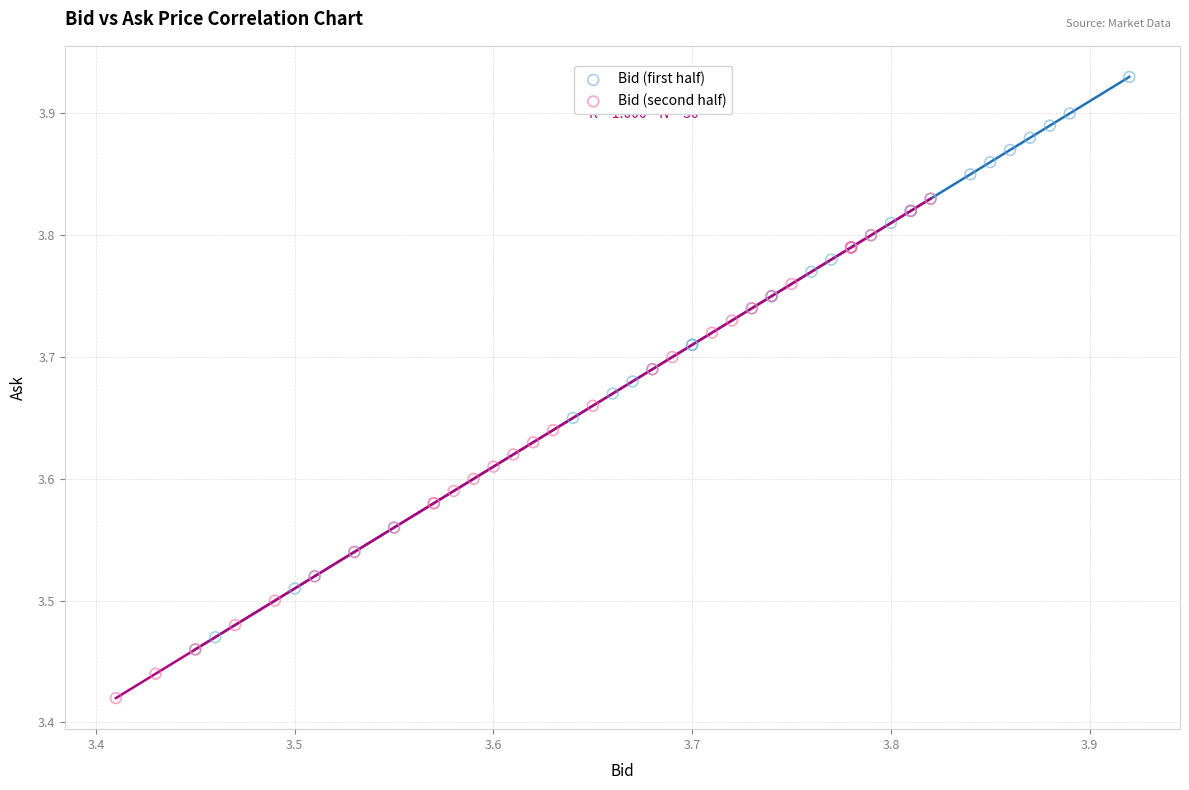

Which series reaches the minimum Y coordinate?

Bid (second half)